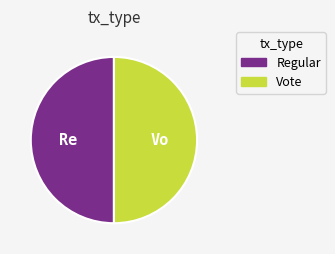

What is the ratio of the value at Regular to the value at Vote?

1.0